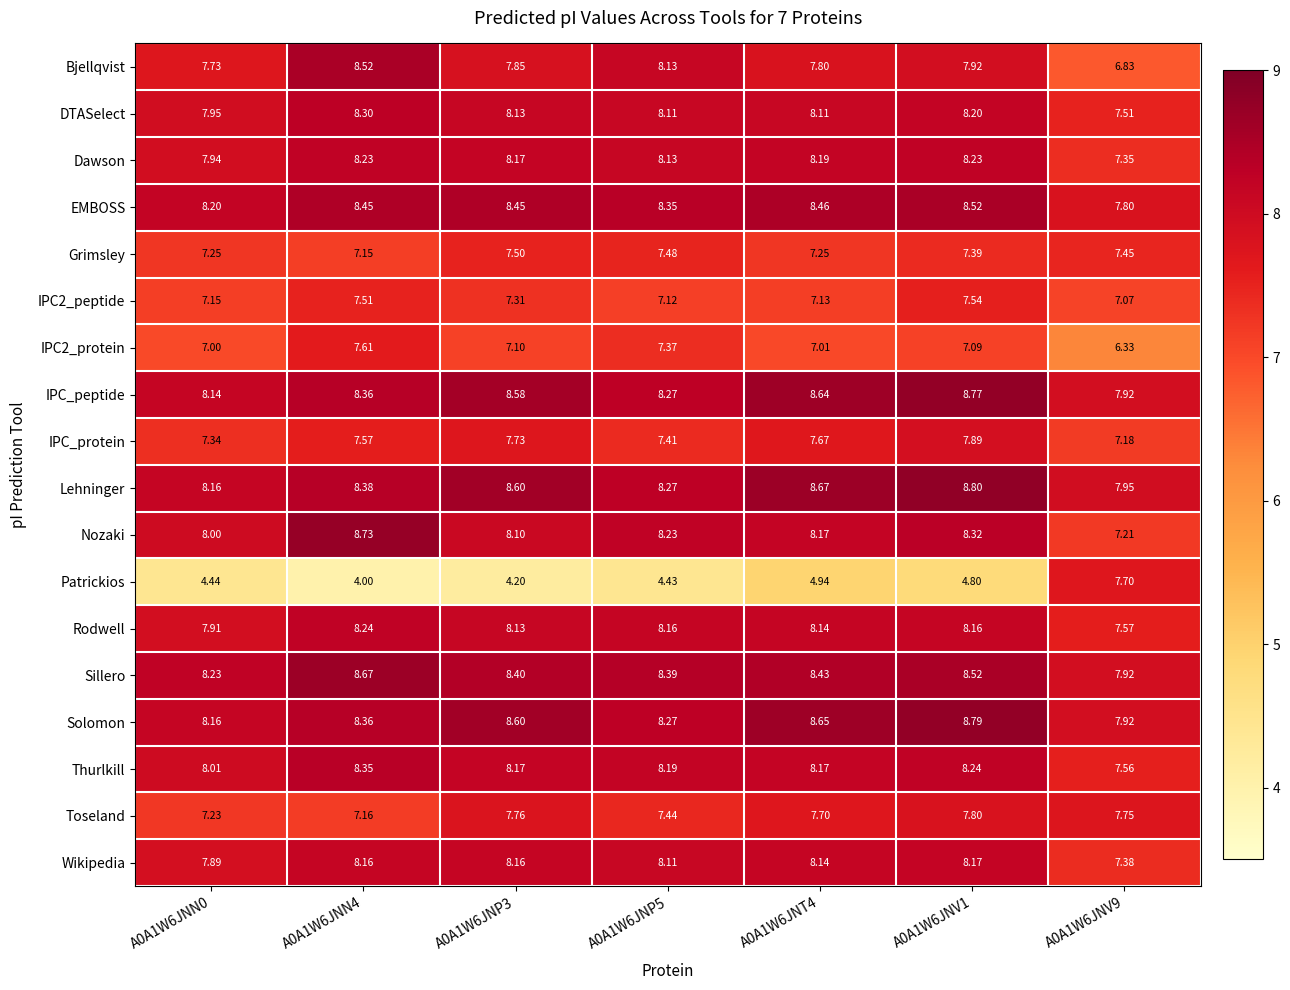

Between A0A1W6JNP5 and A0A1W6JNT4, which series saw the biggest shift?

Patrickios